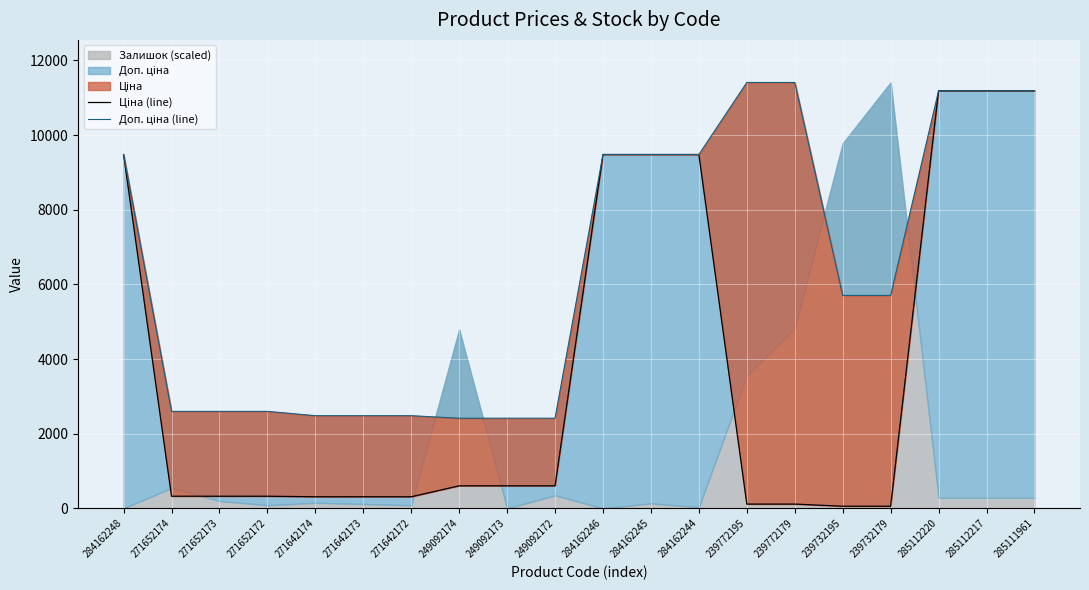

What is the value of the Ціна (line) point at the 1st from the left?

9480.1